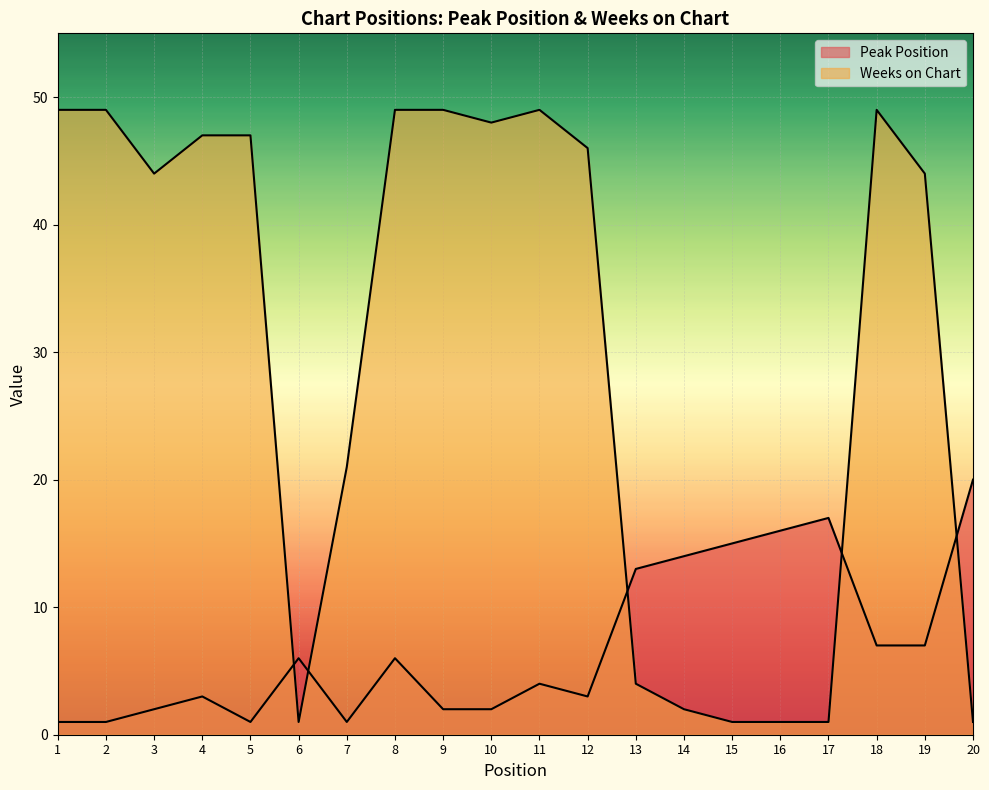

At 17, list the series in order from smallest to largest.

Weeks on Chart, Peak Position